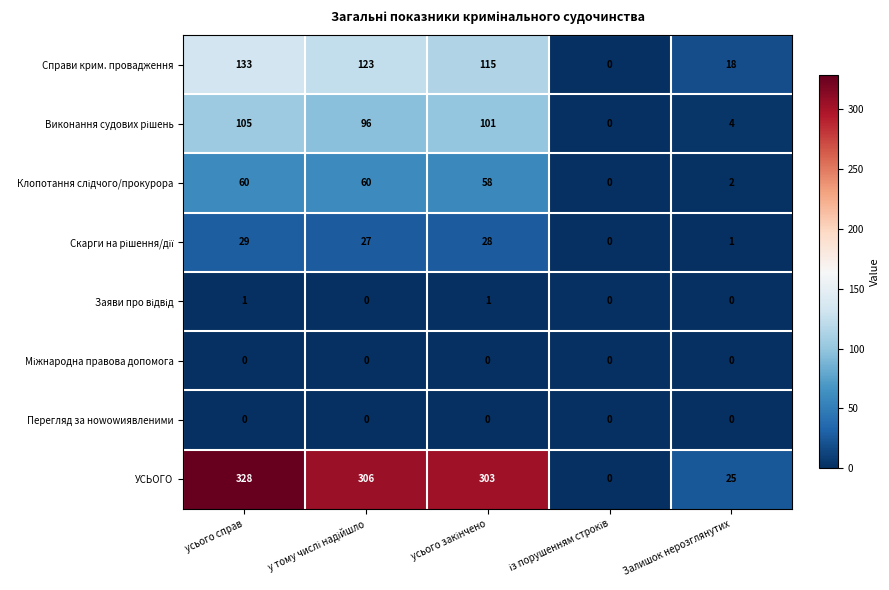

At which category does the chart reach its peak across all series?

усього справ